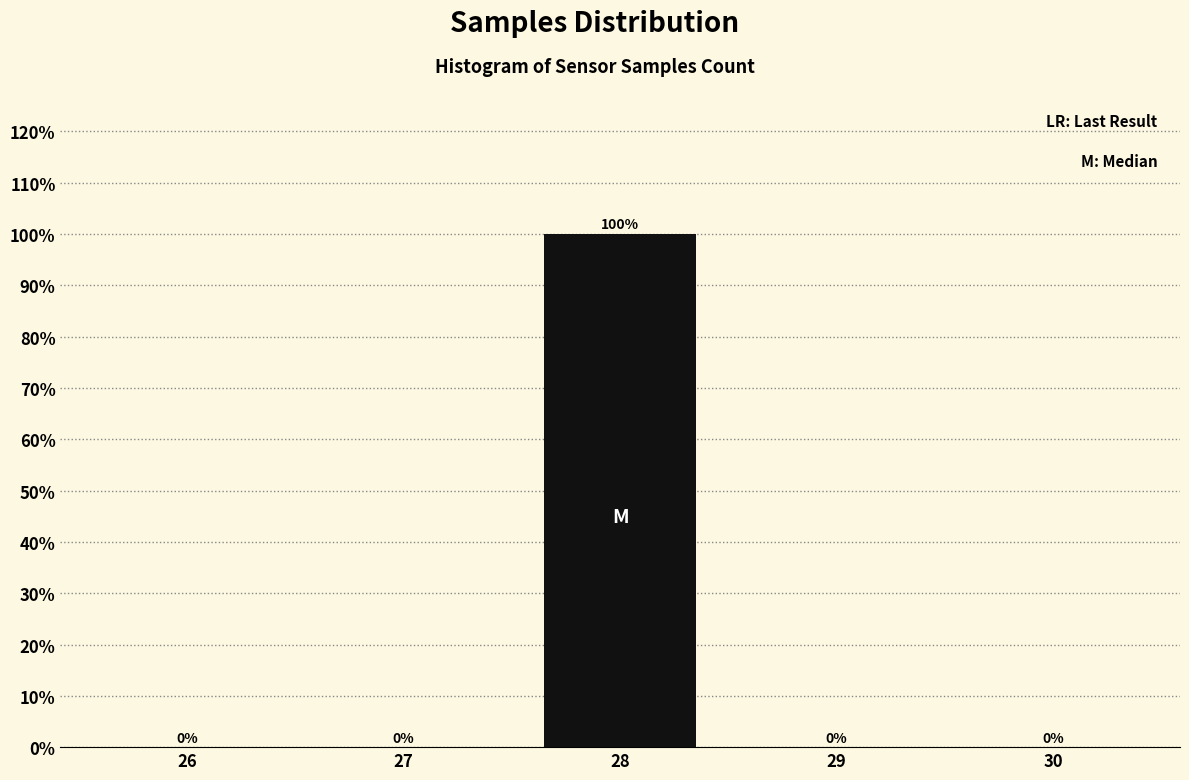

Reading left to right, extract all data points from this chart.

26=0	27=0	28=100	29=0	30=0